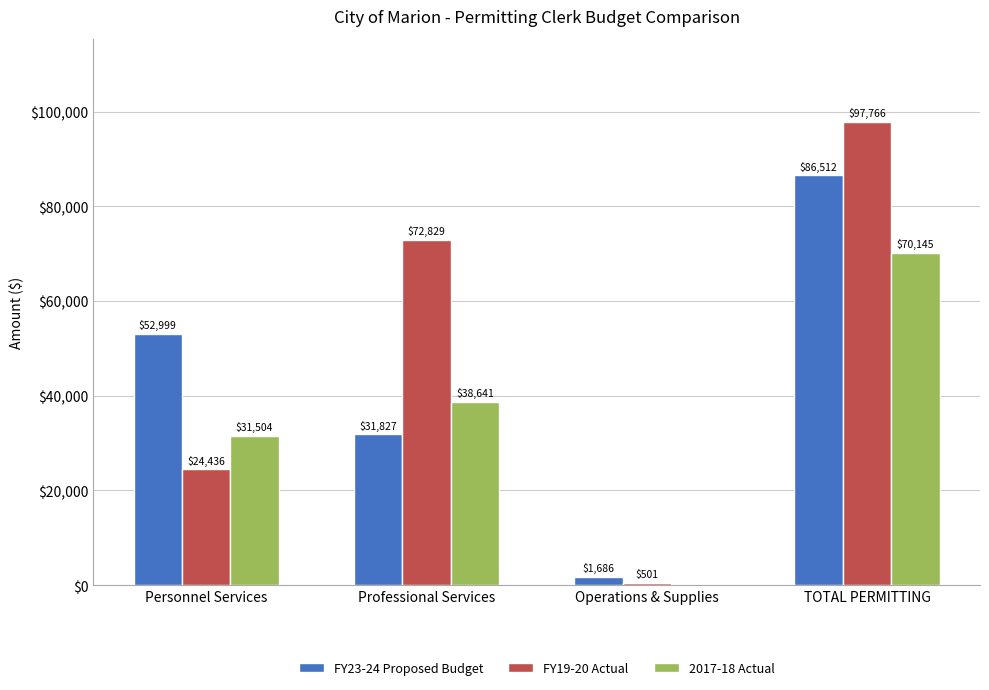

Which series changed the most between Personnel Services and Professional Services?

FY19-20 Actual